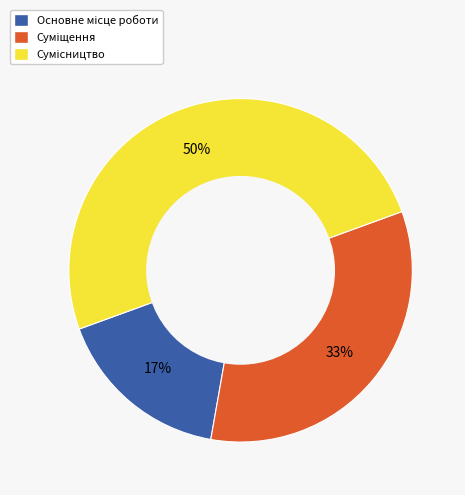

To the nearest percent, what is the difference between the largest and smallest slice percentages?

33%